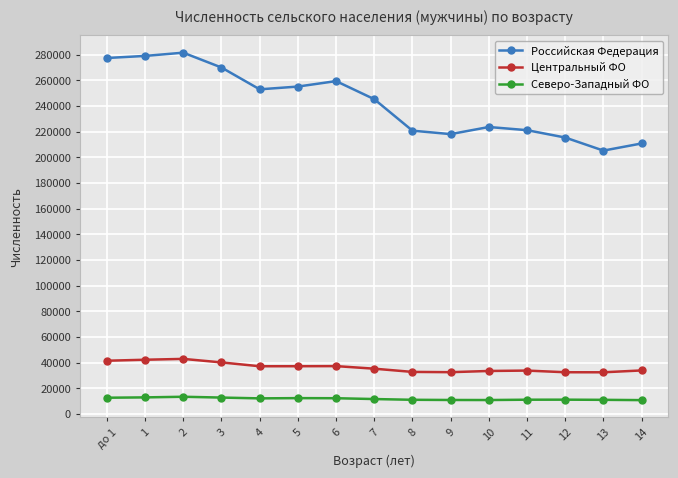

In Российская Федерация, how many points are higher than both neighbors (excluding endpoints)?

3